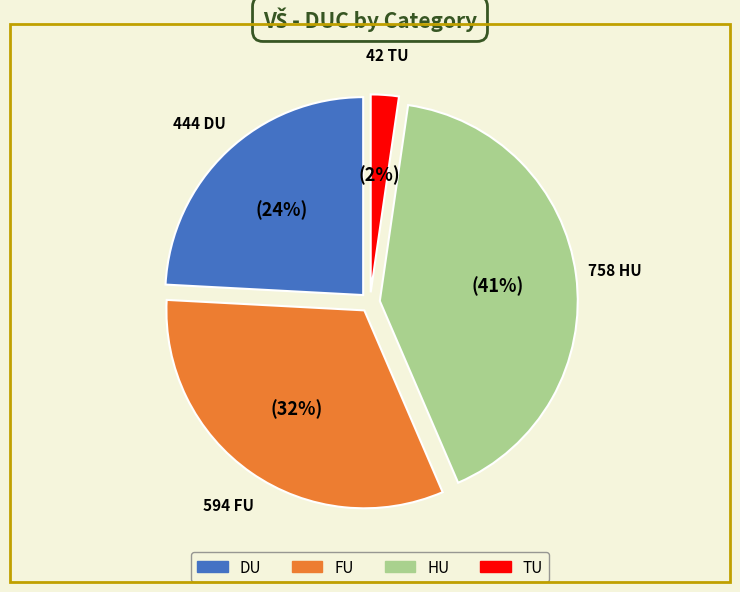

True or false: DU accounts for 24% of the total.

True